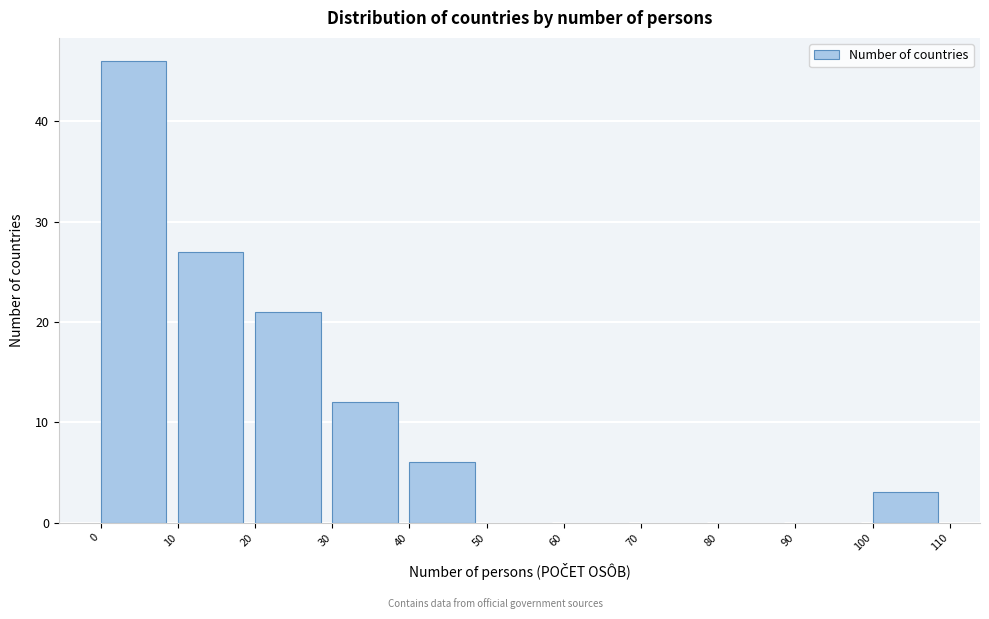

Over which range of the x-axis is the bar tallest?

0 to 10